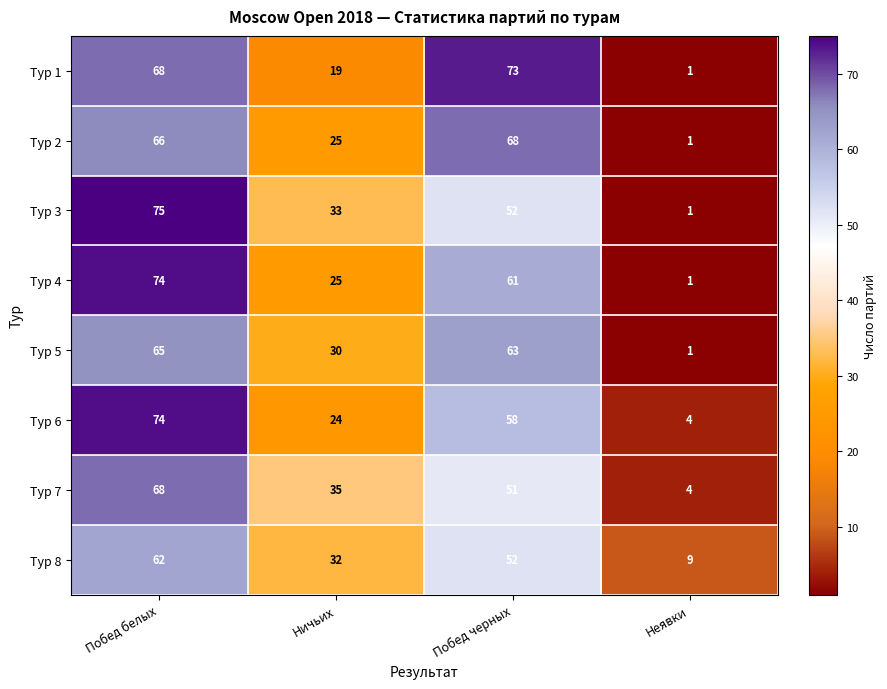

What is the total value across all series at Побед черных?

478